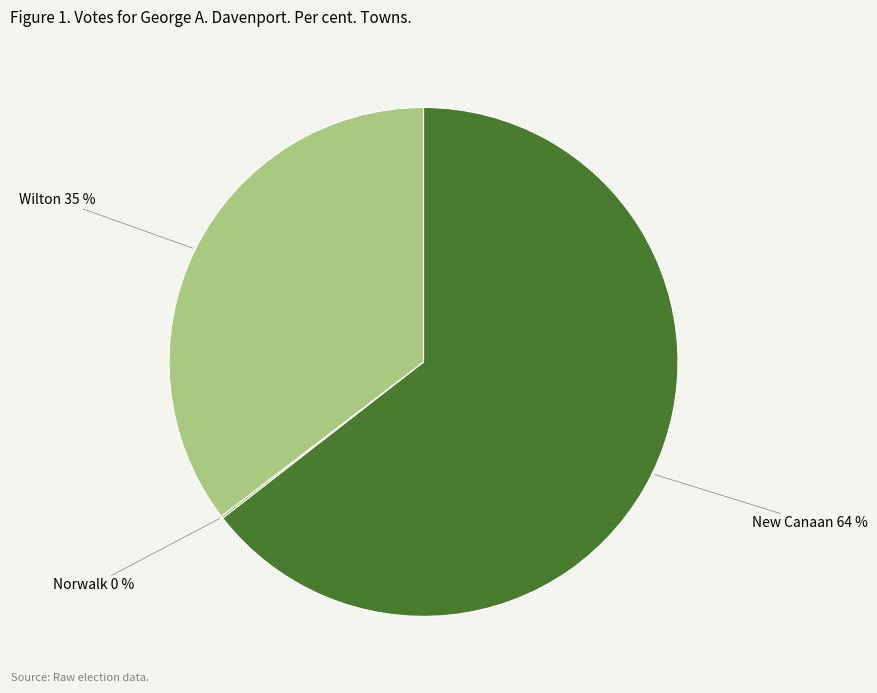

Is there any slice that represents more than half of the pie?

Yes